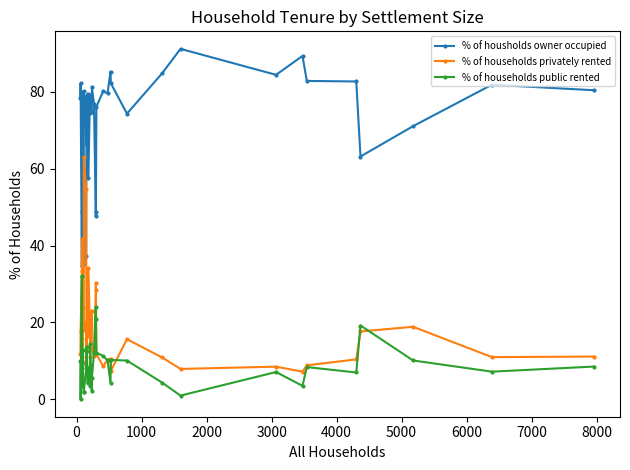

What are all the series names shown in the legend?

% of housholds owner occupied, % of households privately rented, % of households public rented